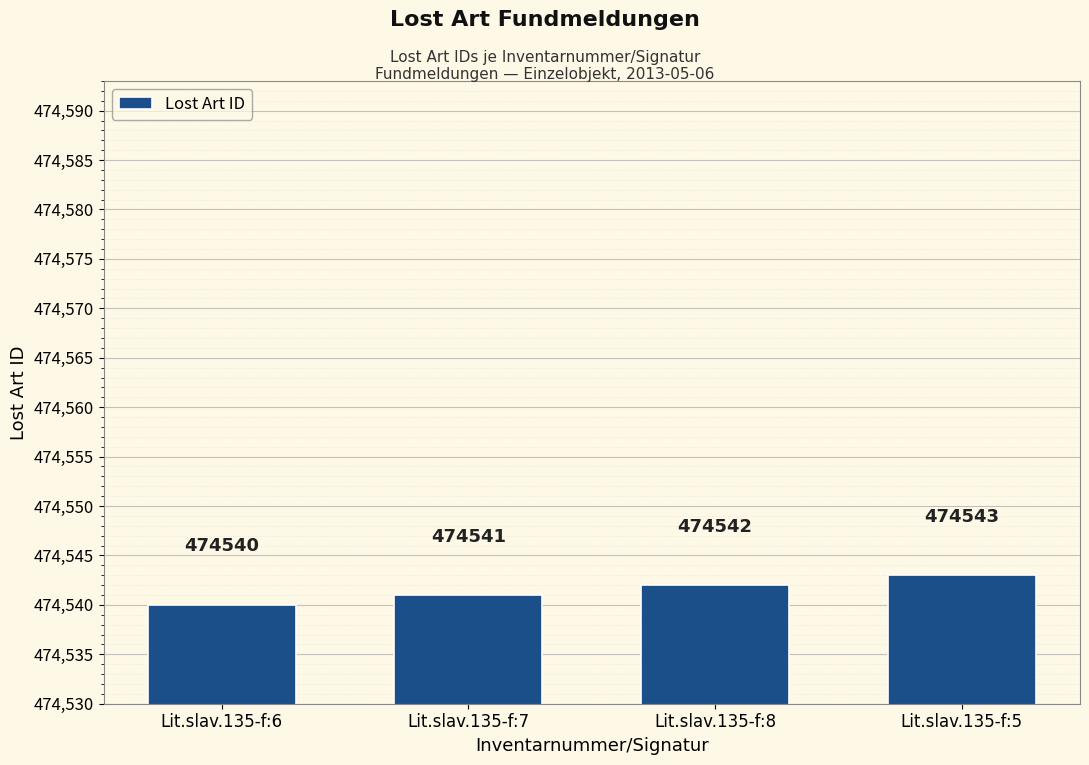

What is the change in value from Lit.slav.135-f:6 to Lit.slav.135-f:8?

+2